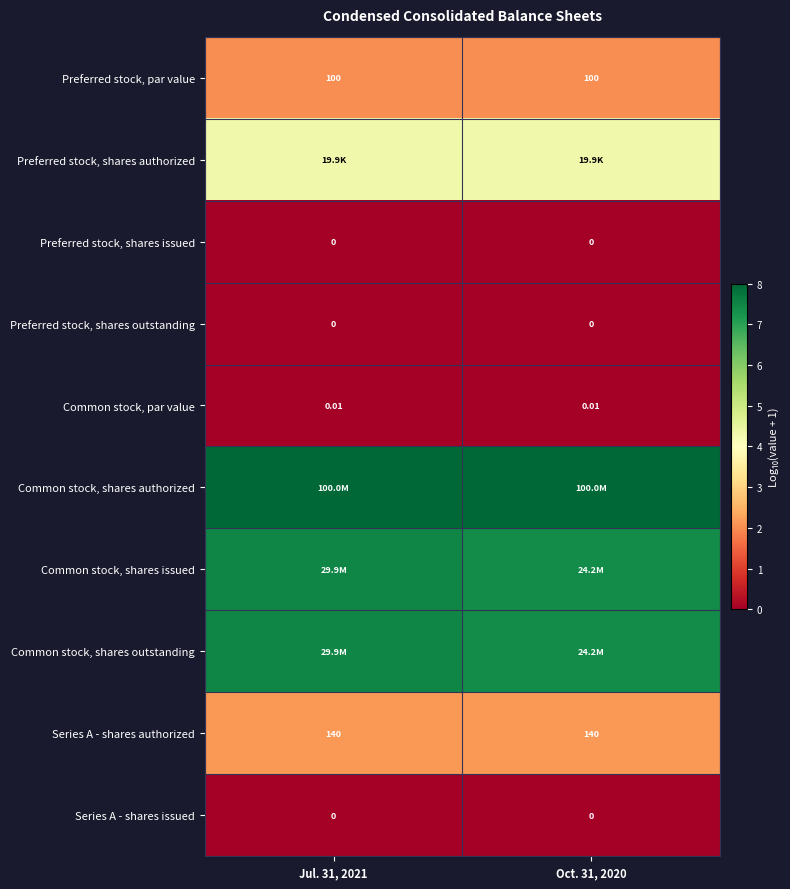

The Common stock, par value series shows 0.0 at Jul. 31, 2021. True or false?

True